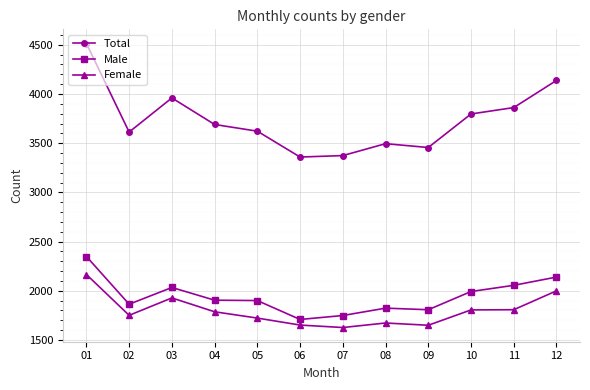

Between 08 and 12, which series saw the biggest shift?

Total